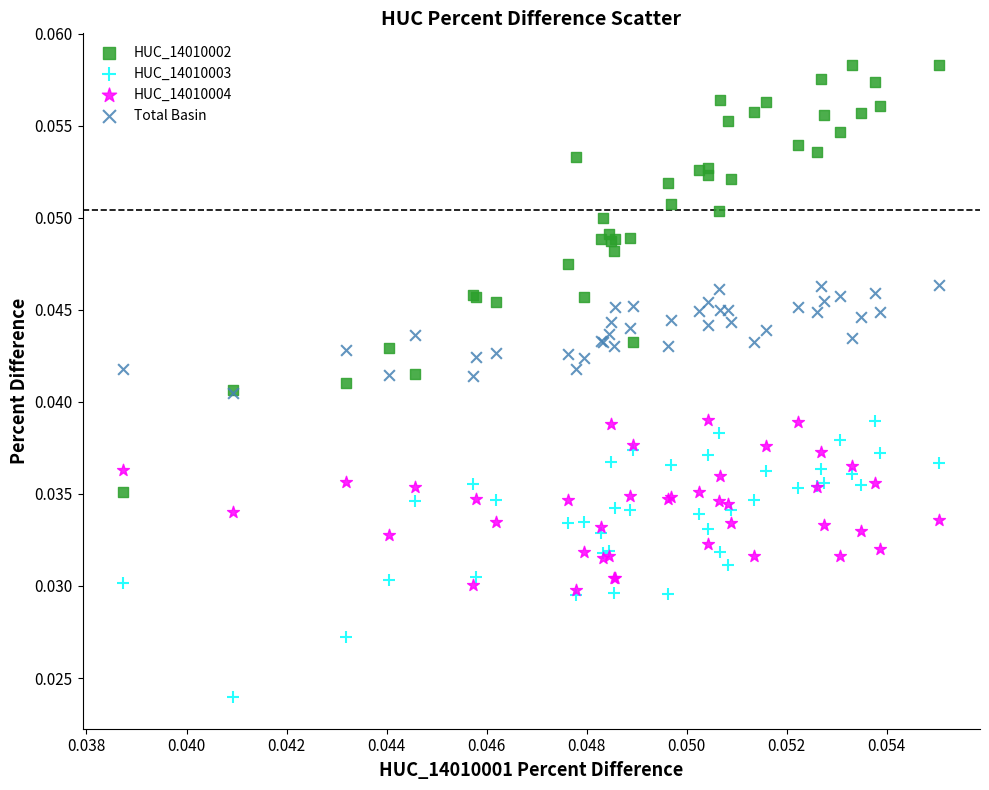

Which series contains the highest Y value?

HUC_14010002